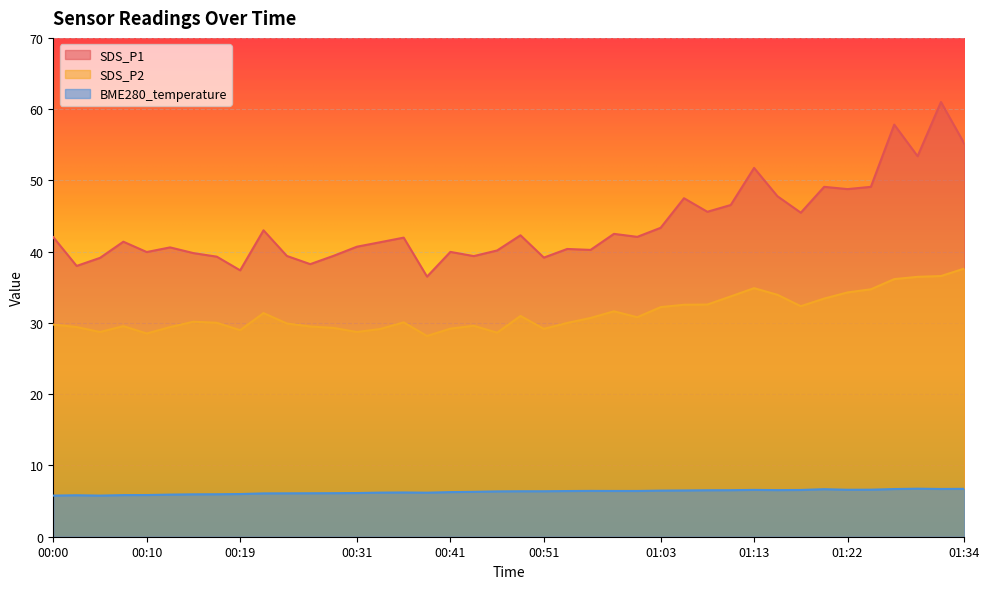

What position from the right is 01:05?

13